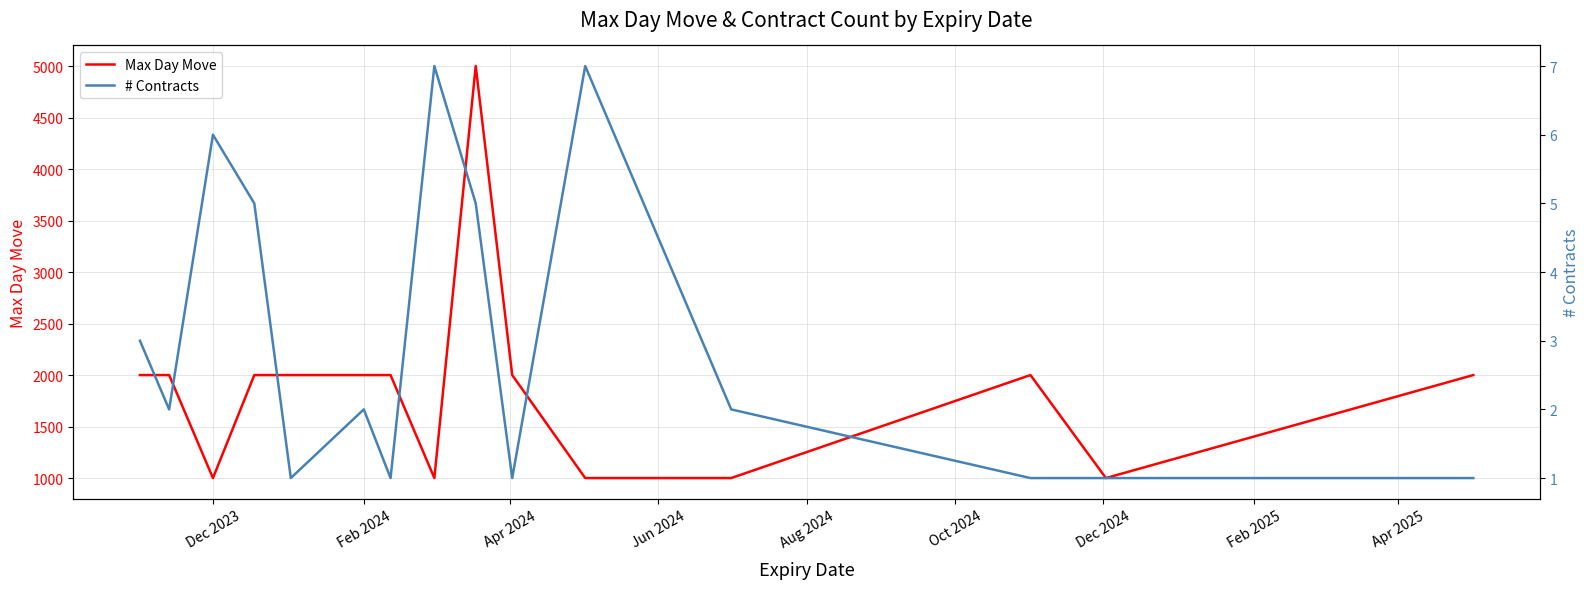

True or false: Max Day Move and # Contracts cross at least once.

False